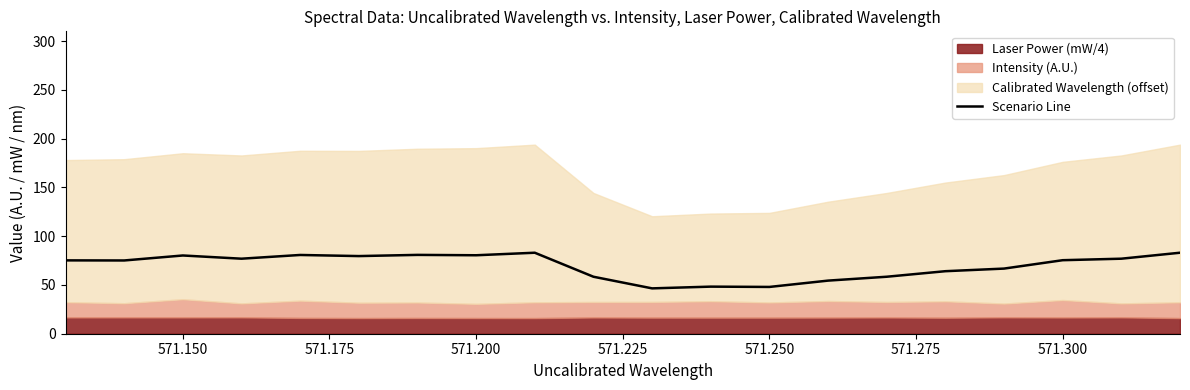

What is the value of the 2nd point from the left?

76.9